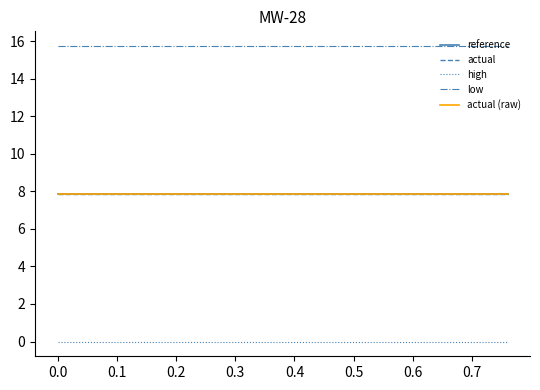

Is this an area chart (filled region under the line)?

No